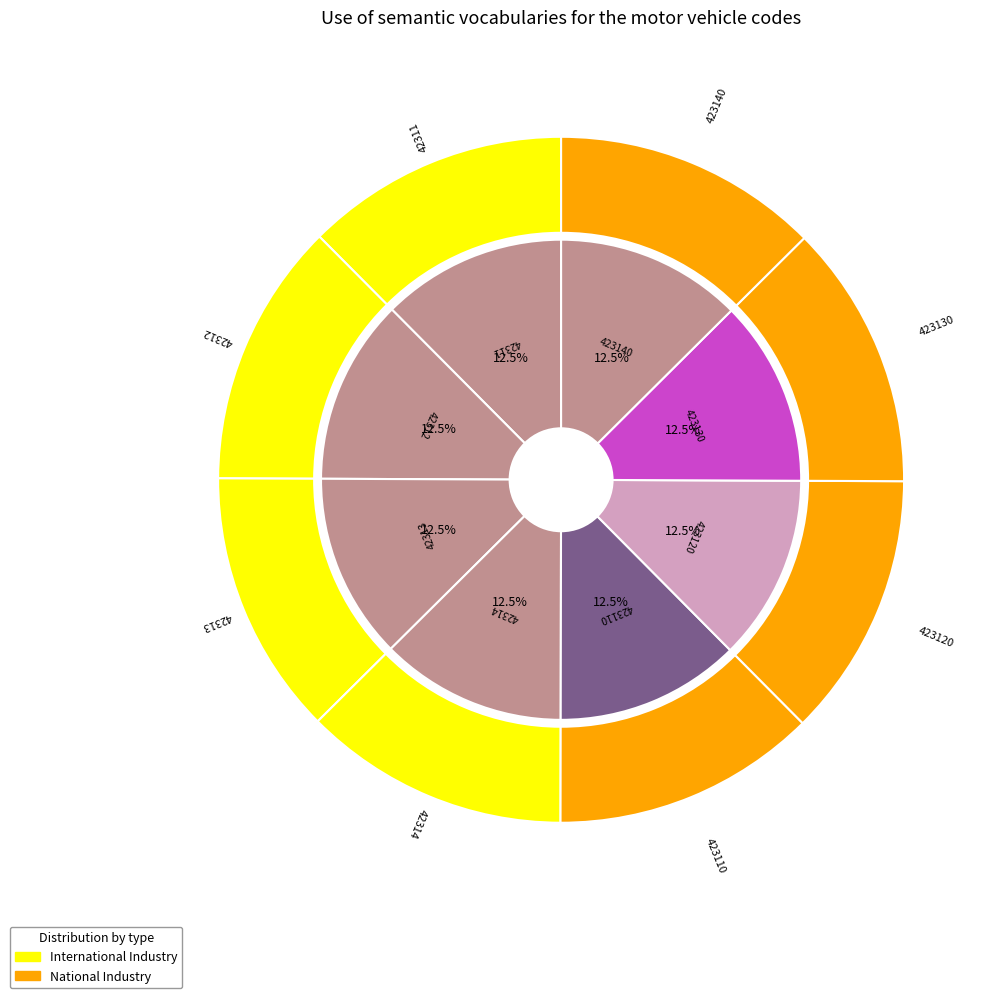

To the nearest percent, what is the combined percentage of 423140 and 423110?

25%